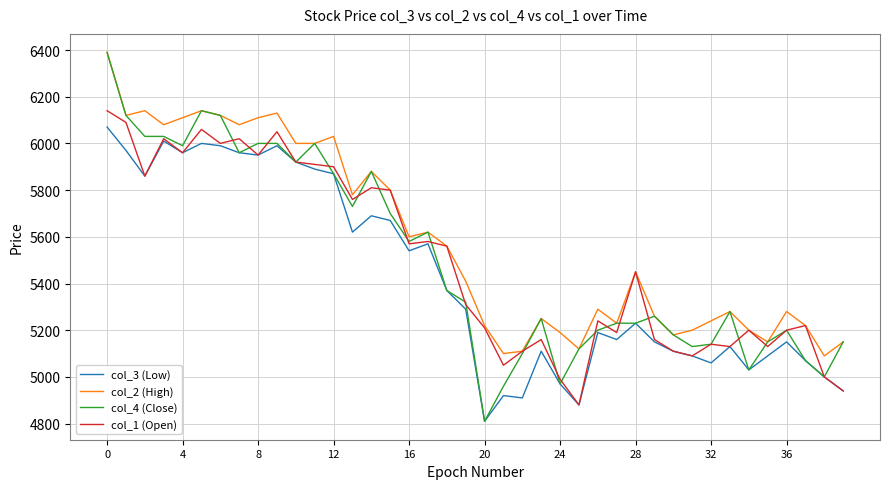

Which series has the largest range (max minus min)?

col_4 (Close)